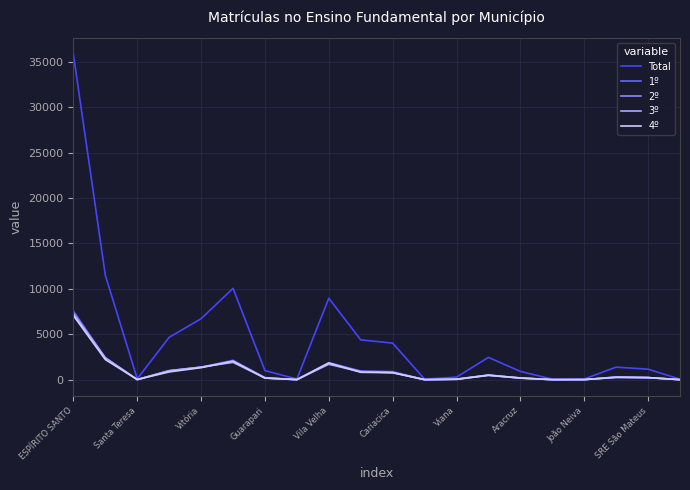

Where does the Total series first go above 1390?

ESPÍRITO SANTO